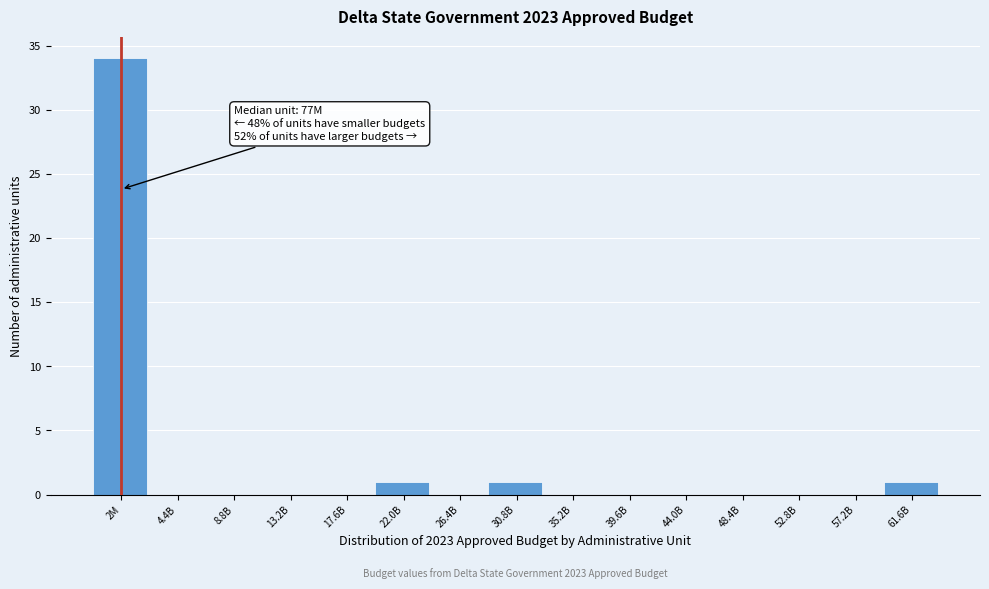

Reading left to right, transcribe all the data shown in this chart.

2M=34	4.4B=0	8.8B=0	13.2B=0	17.6B=0	22.0B=1	26.4B=0	30.8B=1	35.2B=0	39.6B=0	44.0B=0	48.4B=0	52.8B=0	57.2B=0	61.6B=1